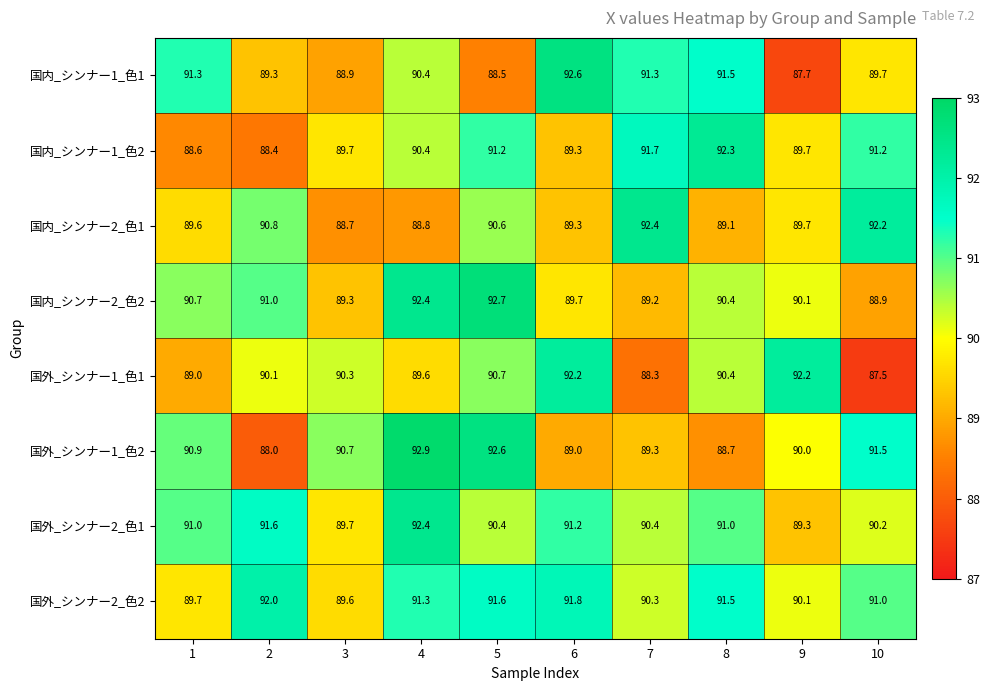

What is the difference between the maximum and minimum values in the 国外_シンナー2_色2 series?

2.4